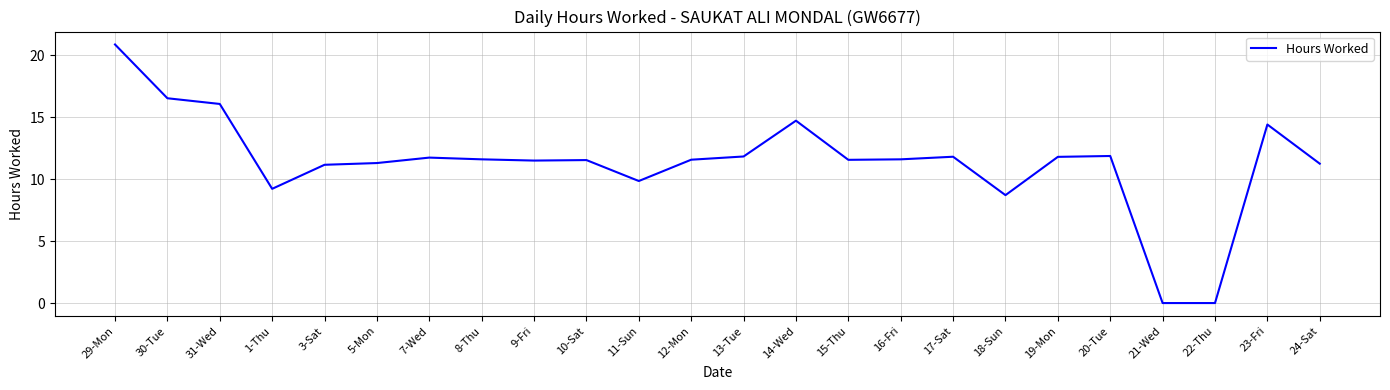

At which category does the data reach its first local valley?

1-Thu